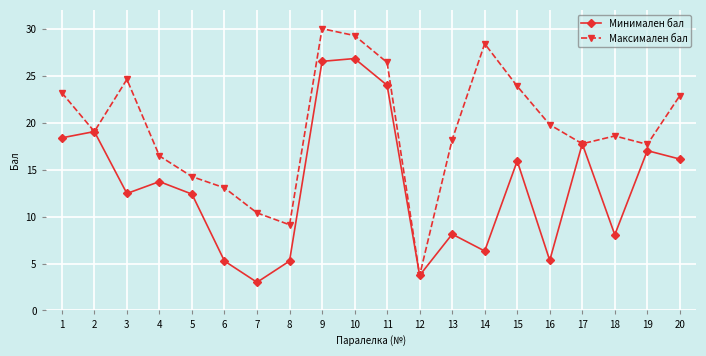

How many categories are shown in the chart?

20